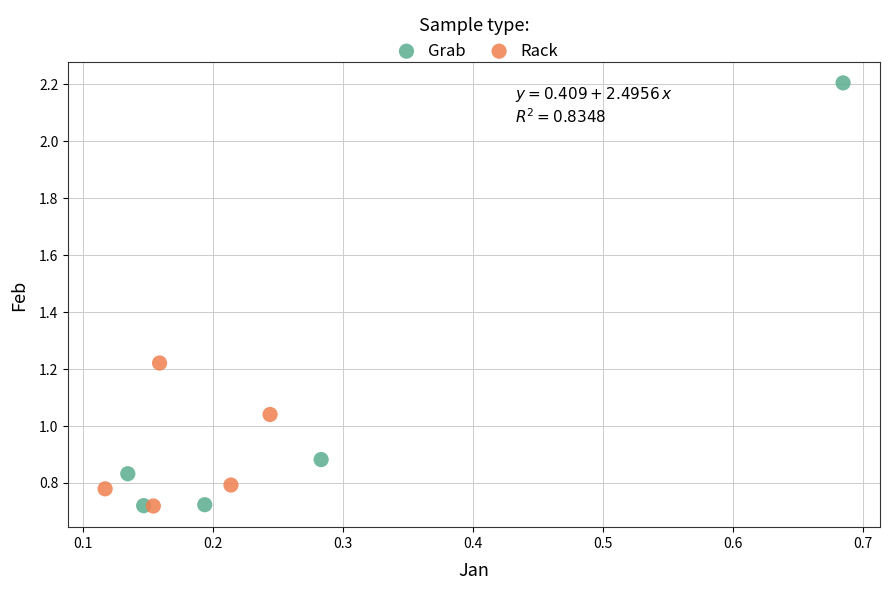

What are all the series names shown in the legend?

Grab, Rack